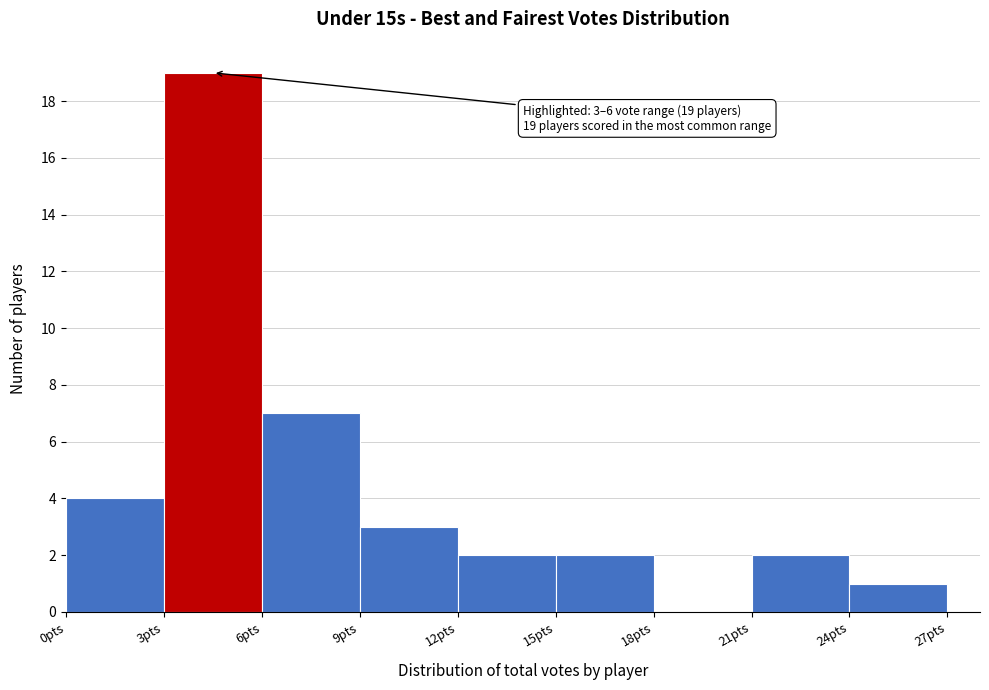

Which range on the x-axis has the tallest bar?

3 to 6